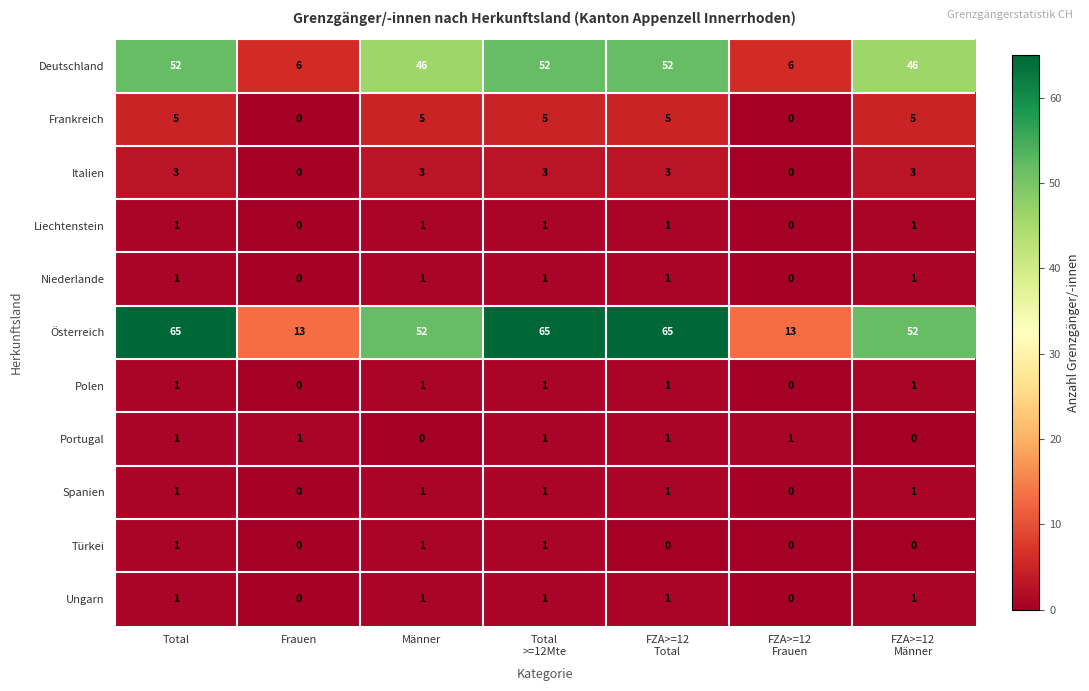

At how many categories does at least one series exceed 30?

5